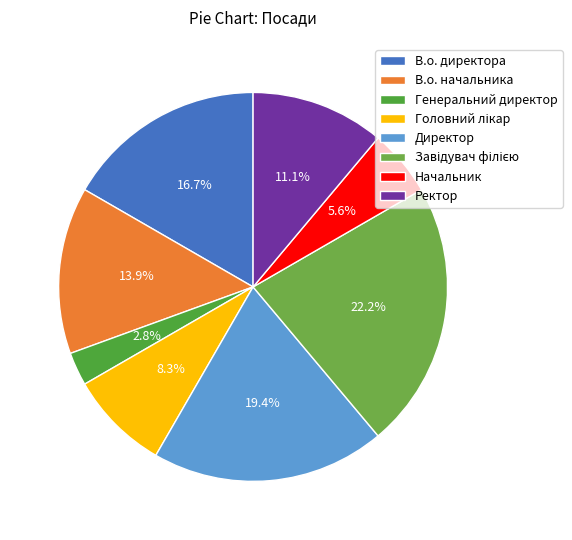

Is Ректор the majority of the pie?

No